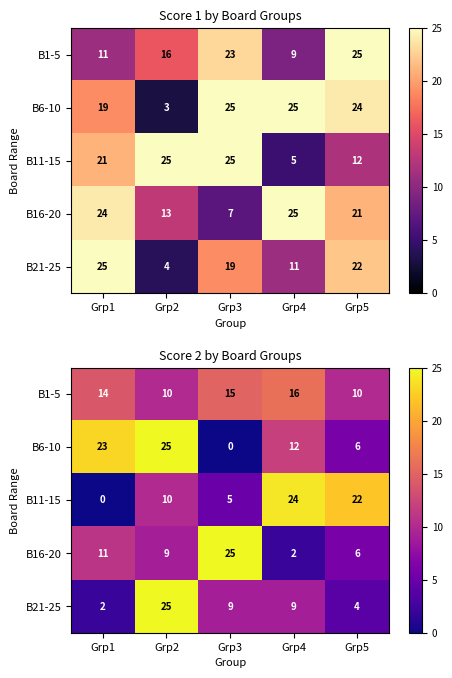

List the labels in order of B1-5 value, largest first.

Grp4, Grp3, Grp1, Grp2, Grp5